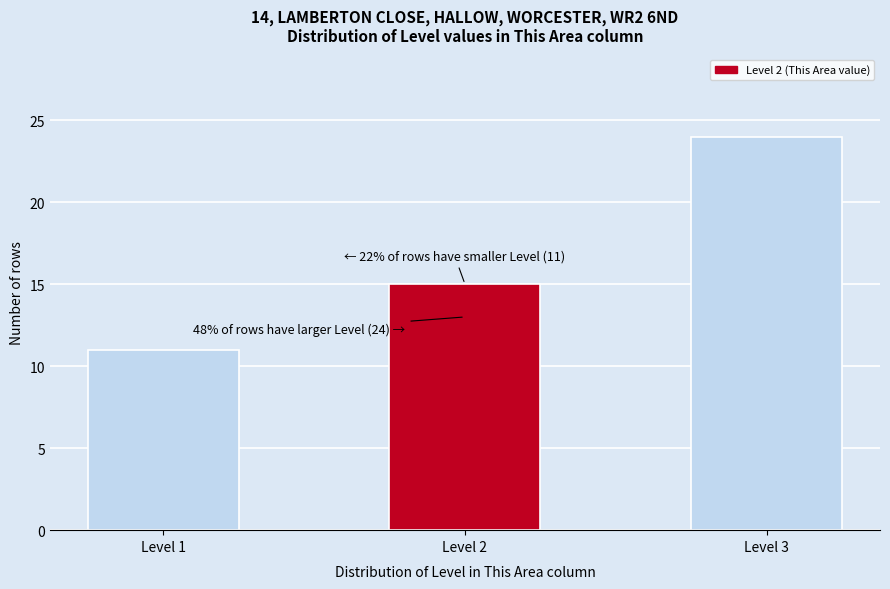

Reading left to right, what are all the values shown in this chart?

11	15	24